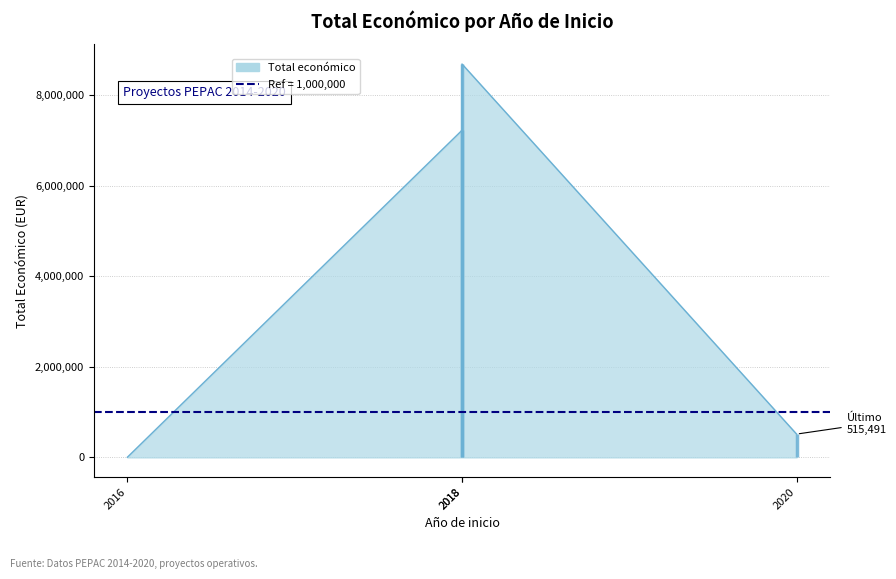

How many points are higher than both their immediate neighbors (excluding endpoints)?

1